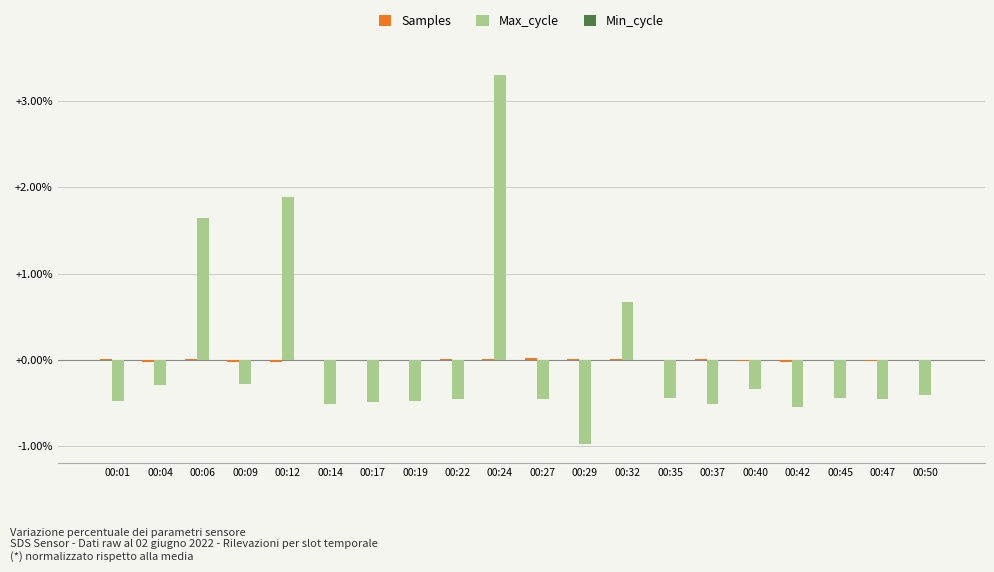

Is it true that Max_cycle equals -0.5 at 00:27?

True